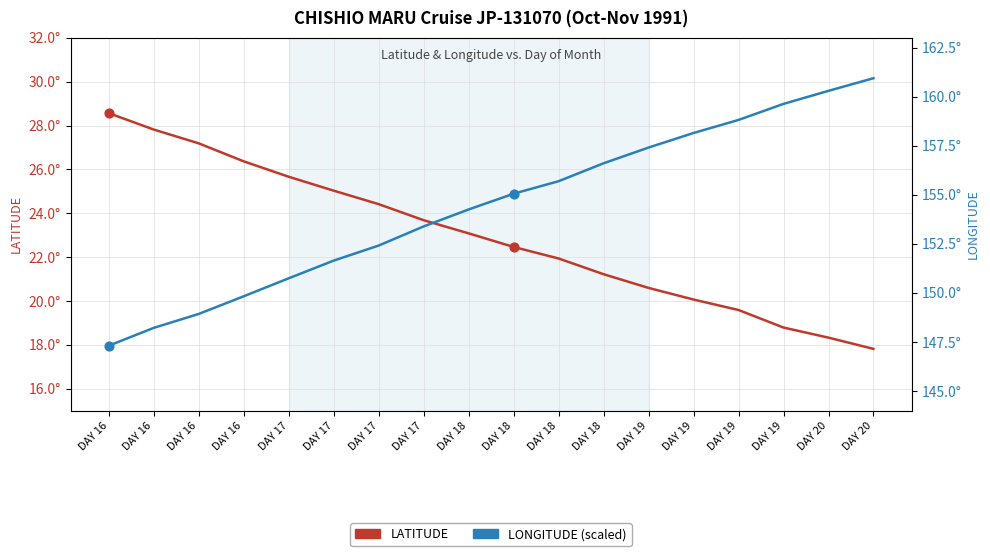

Which series has the largest total across all categories?

LONGITUDE (scaled)